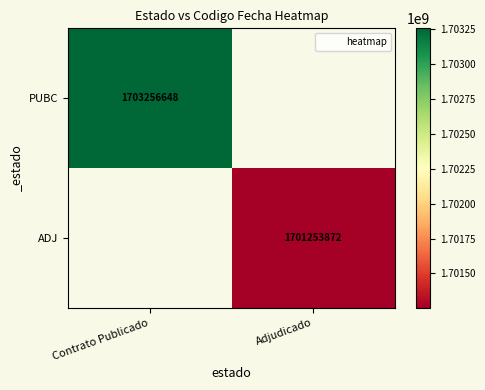

Is it true that ADJ equals 441395734.7 at Adjudicado?

False